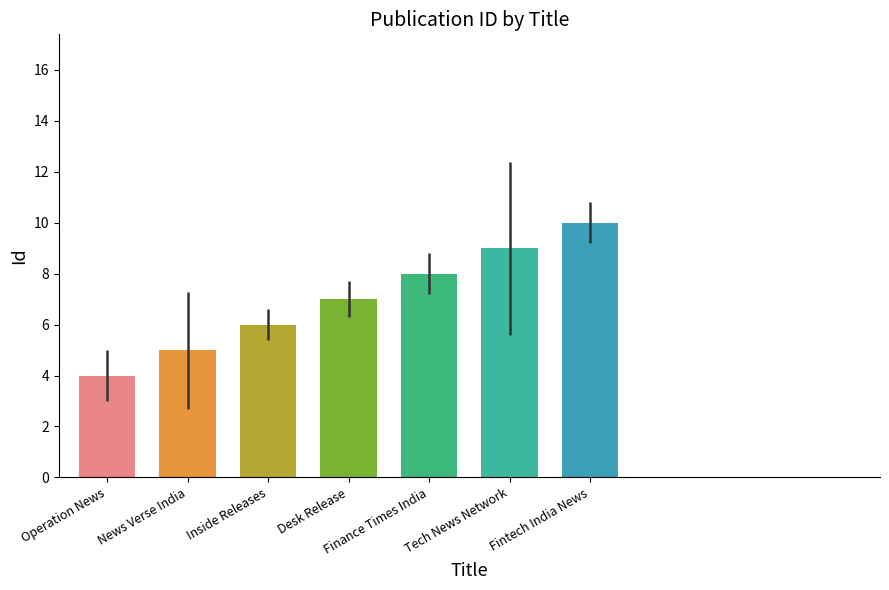

Count the values in the range 5 to 9.

5